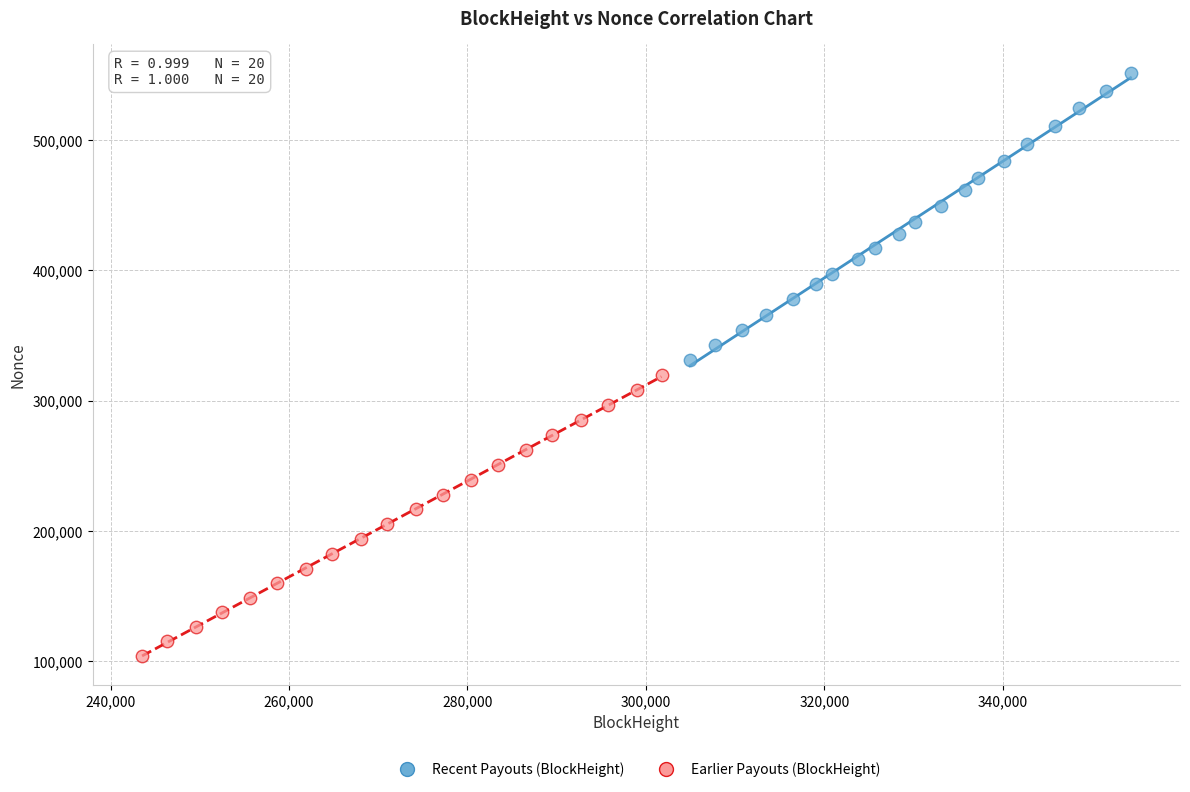

Which series contains the lowest Y value?

Earlier Payouts (BlockHeight)